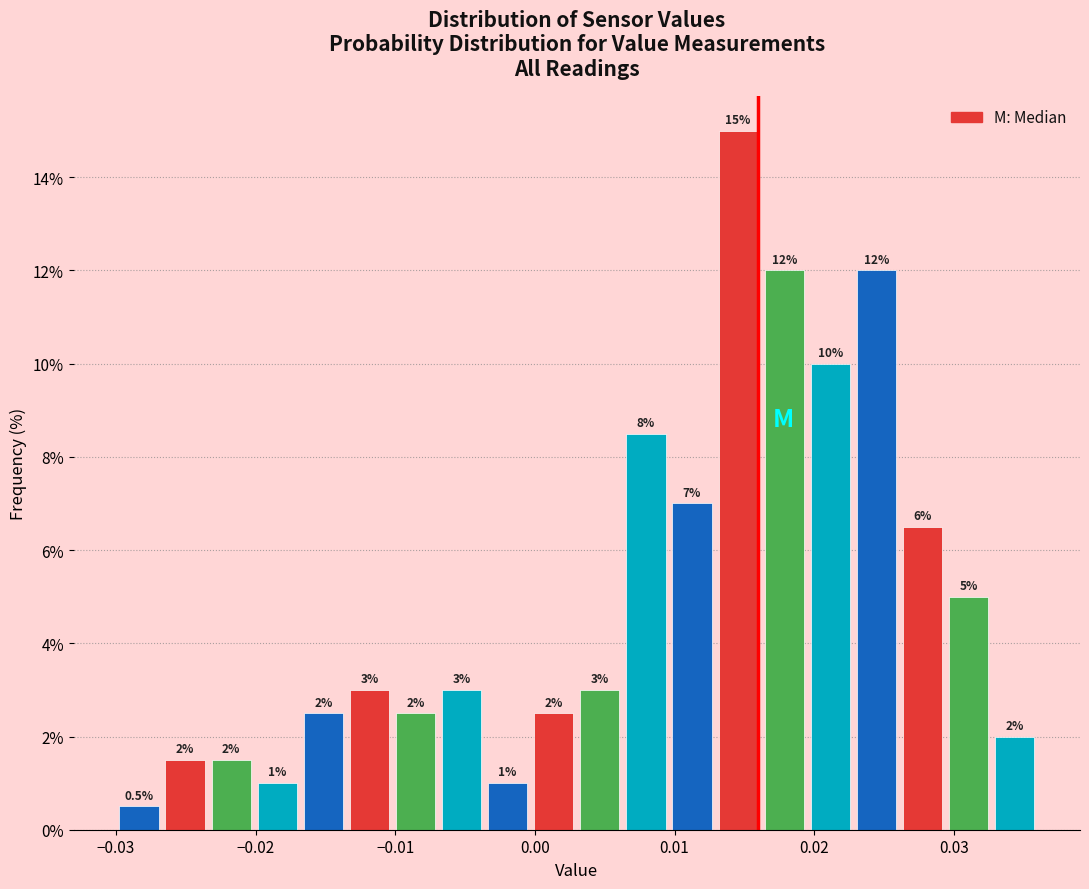

Around what value on the x-axis is the tallest bar? Give the approximate position of its centre, as read against the axis.

0.015